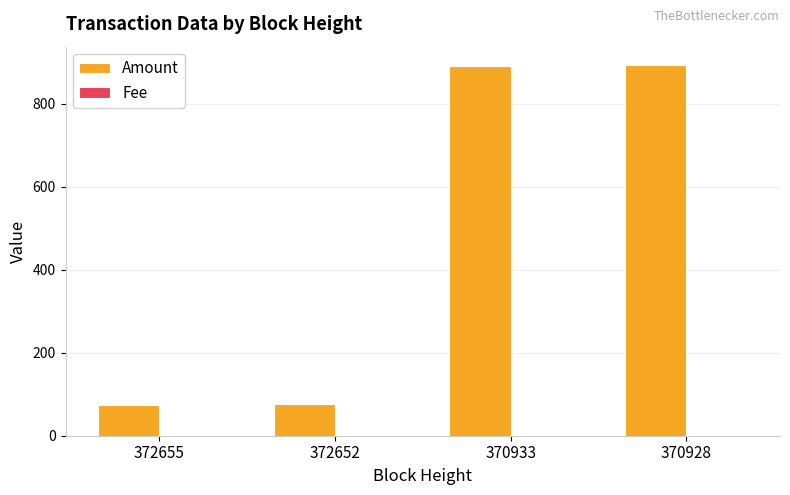

Is it true that Amount equals 76 at 372652?

True